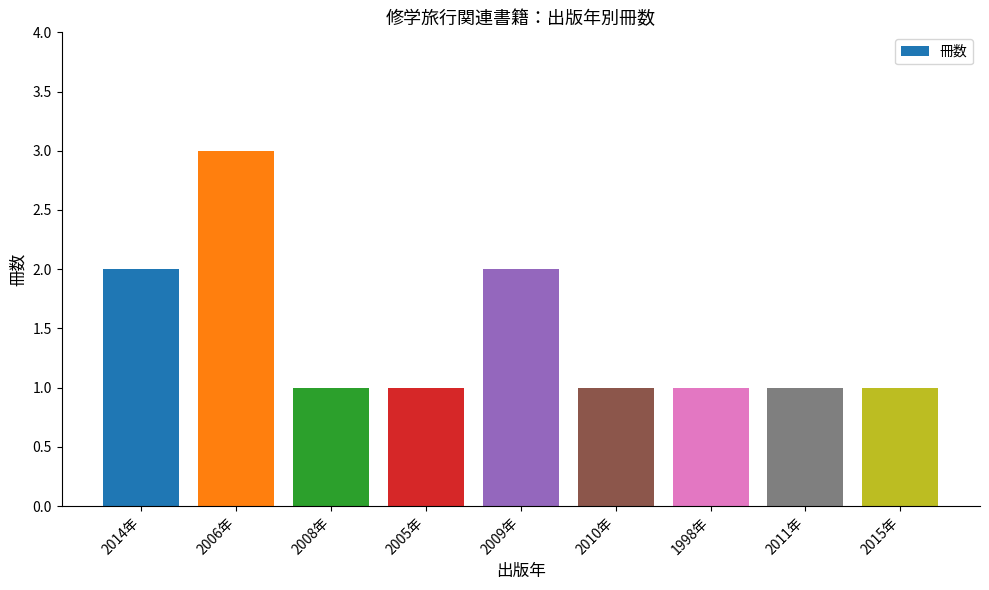

What is the value of the 9th bar from the left?

1